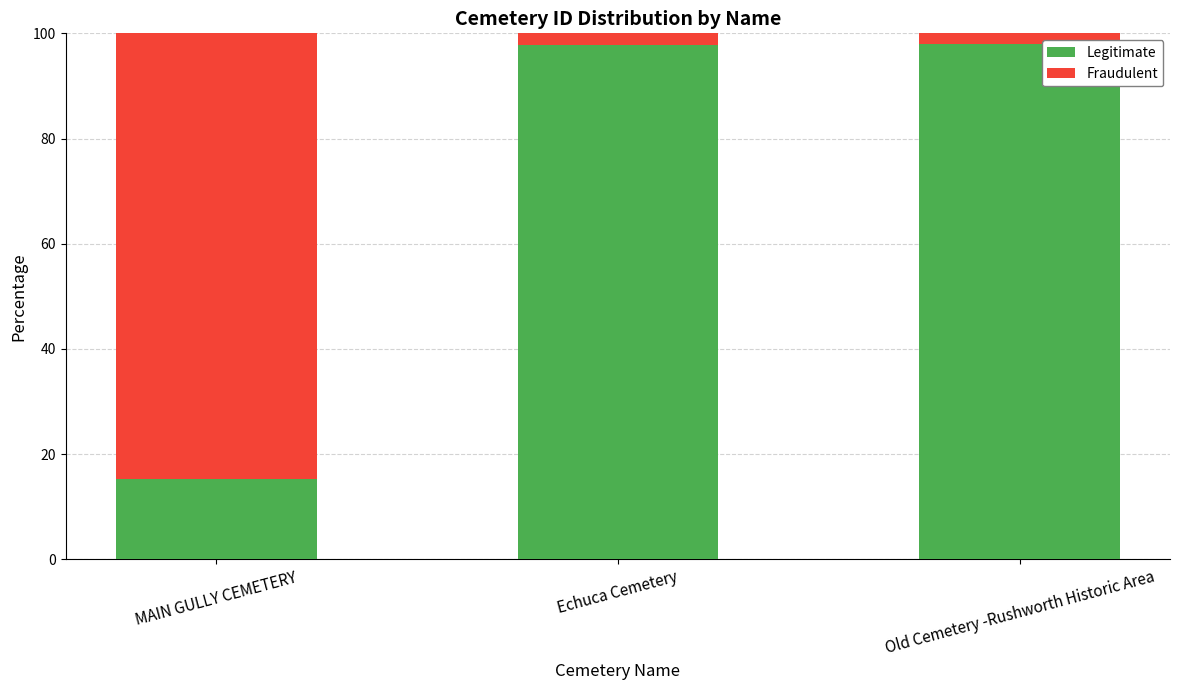

What is the sum of all Legitimate values?

211.1